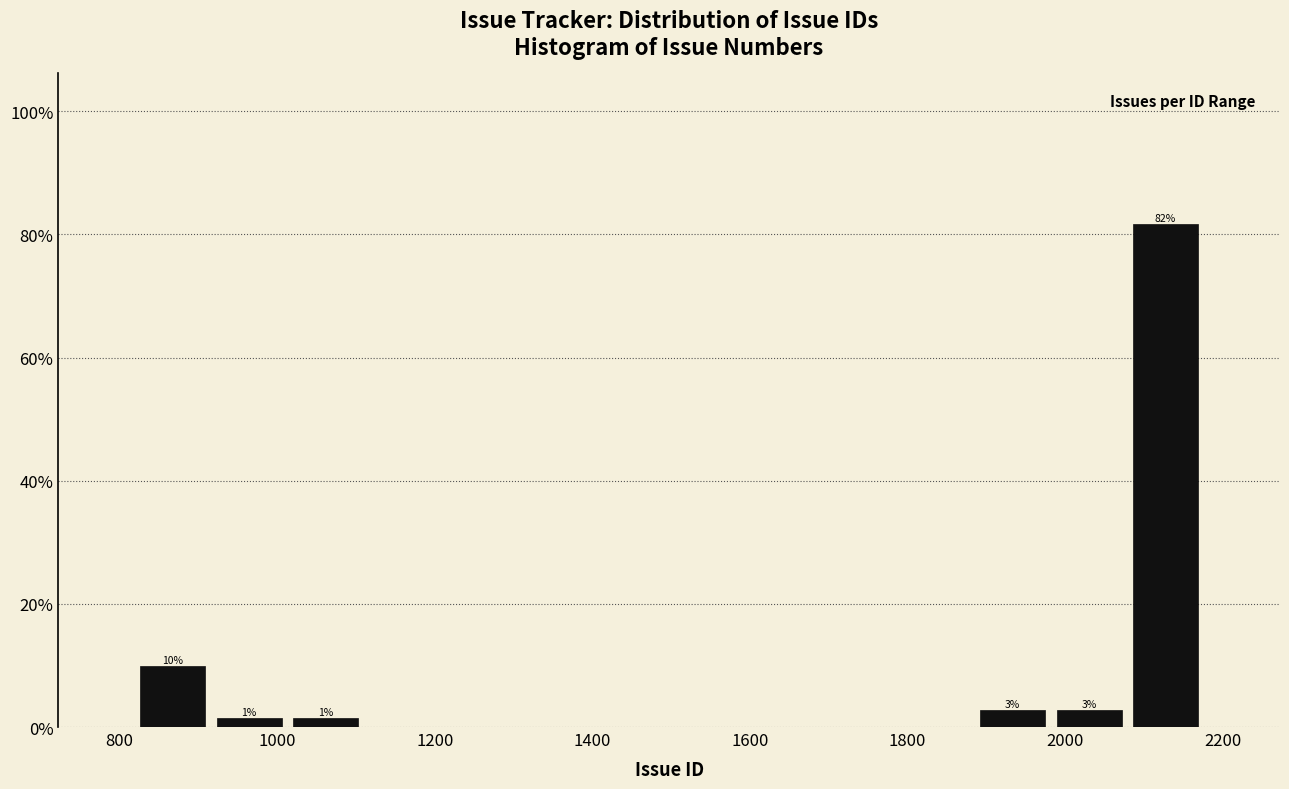

Which range on the x-axis has the tallest bar?

2080 to 2180